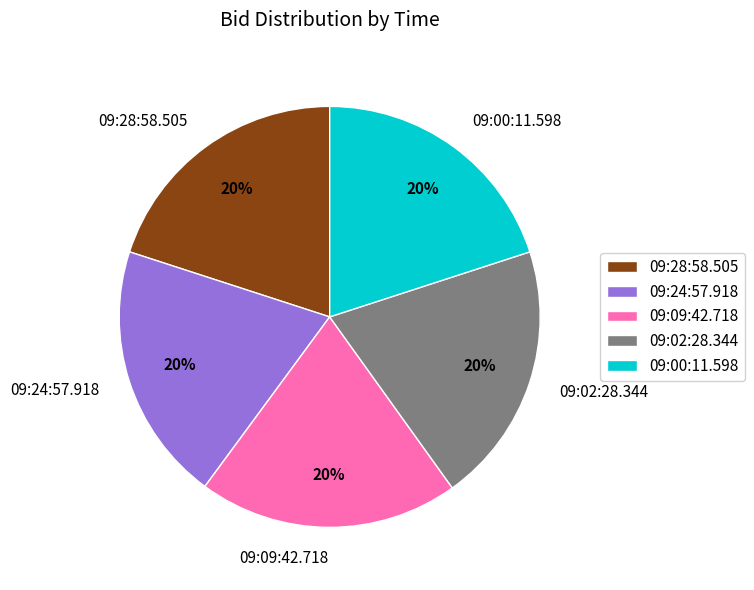

Approximately how many times larger is the value at 09:24:57.918 compared to 09:02:28.344?

1.0